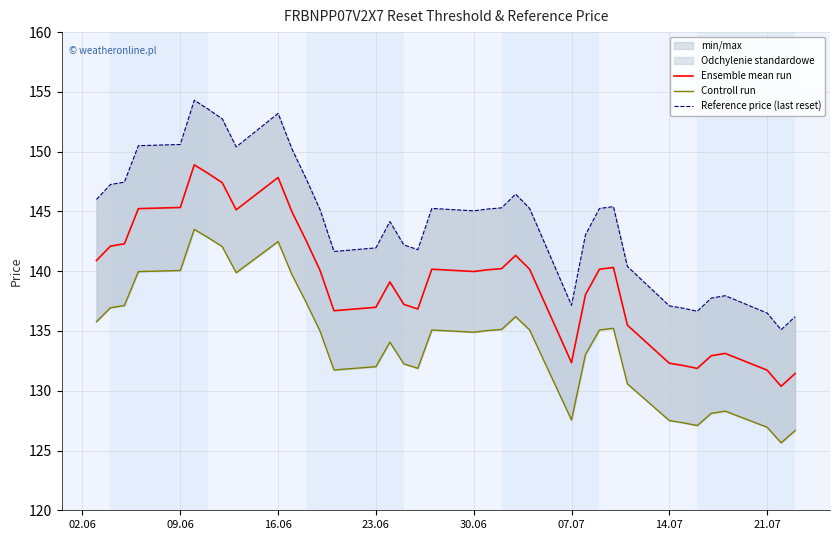

What is the difference between the maximum and minimum values in the Ensemble mean run series?

18.5